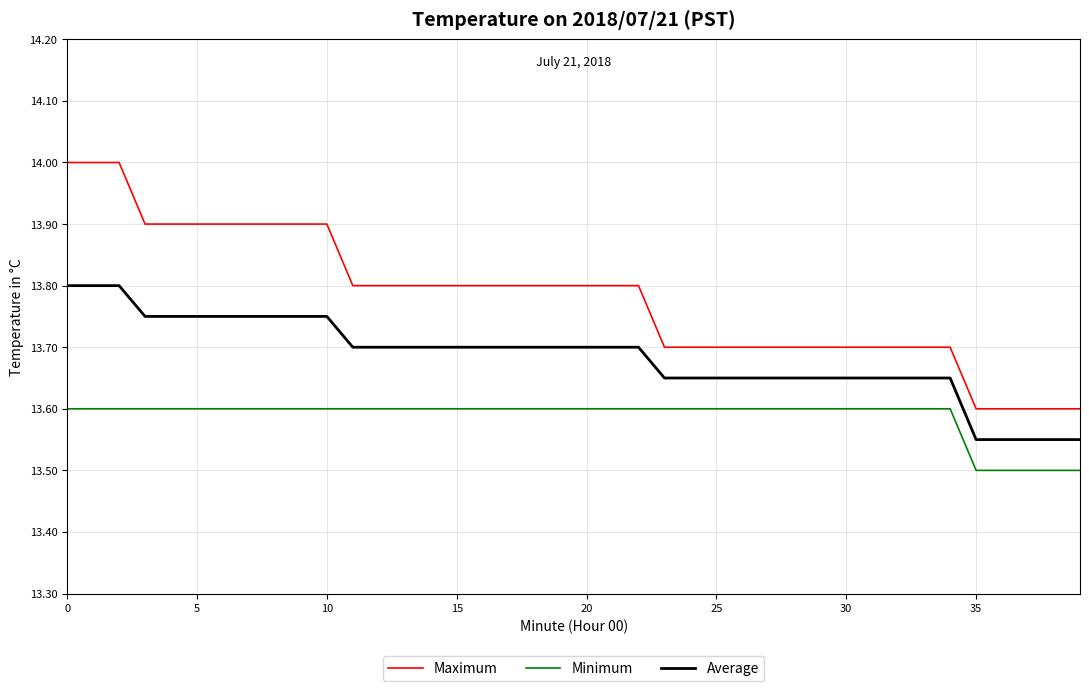

How many lines are shown in the chart?

3